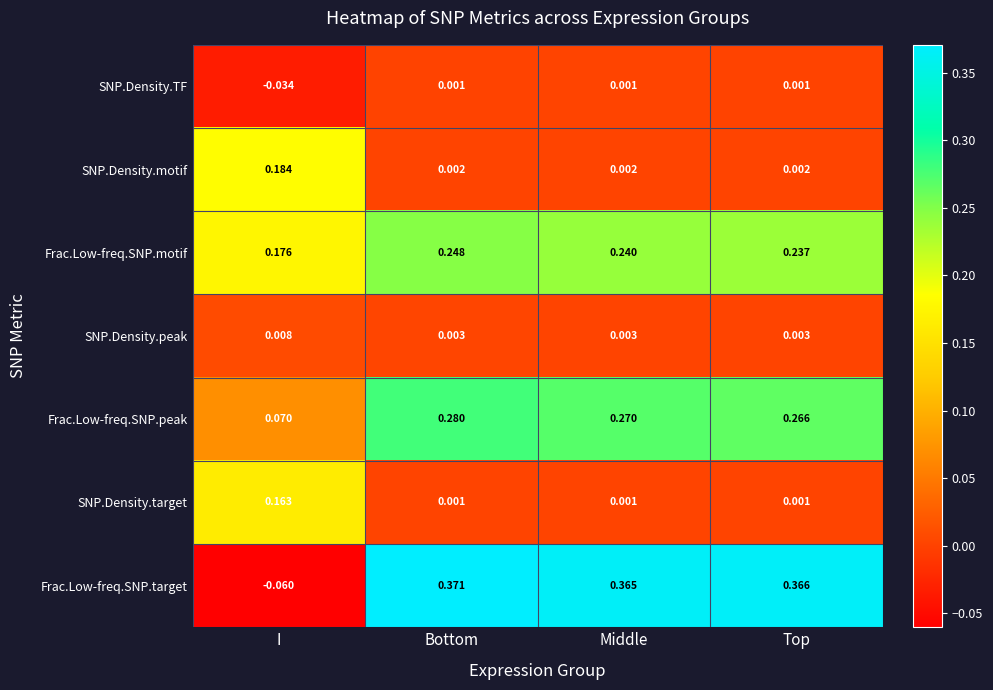

How many distinct data groups are displayed?

7